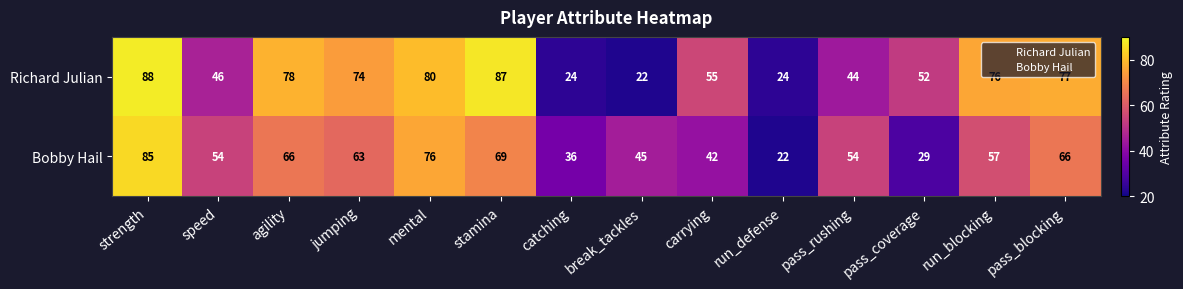

Which series has the largest total across all categories?

Richard Julian